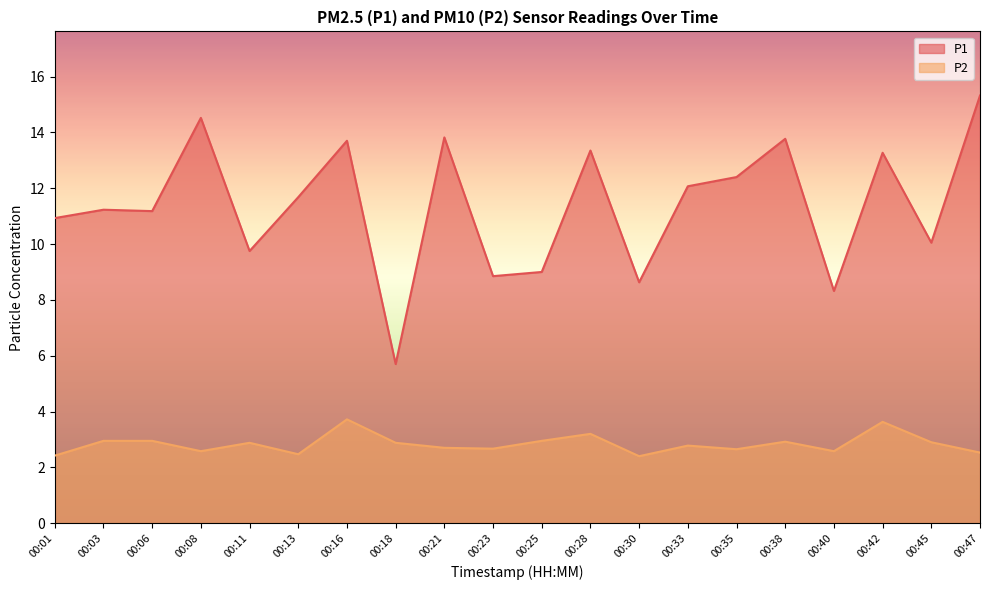

How many interior local peaks does the P2 series have?

6